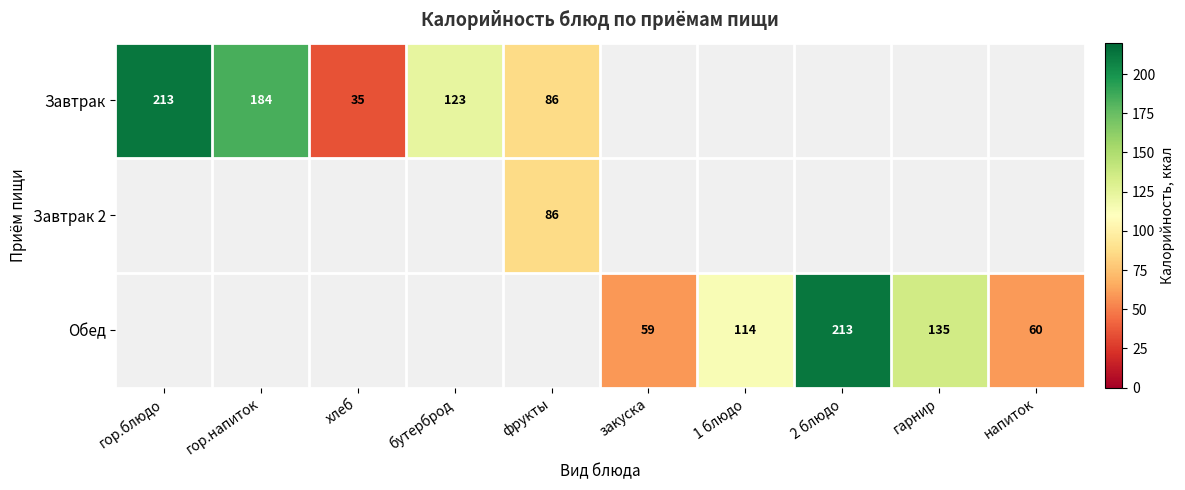

The Обед series shows 213.0 at 2 блюдо. True or false?

True